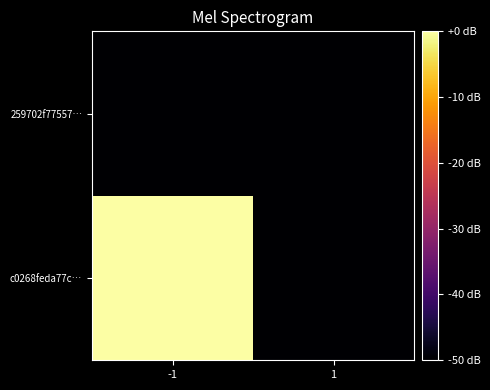

List the series in order of their peak value, highest first.

c0268feda77c…, 259702f77557…